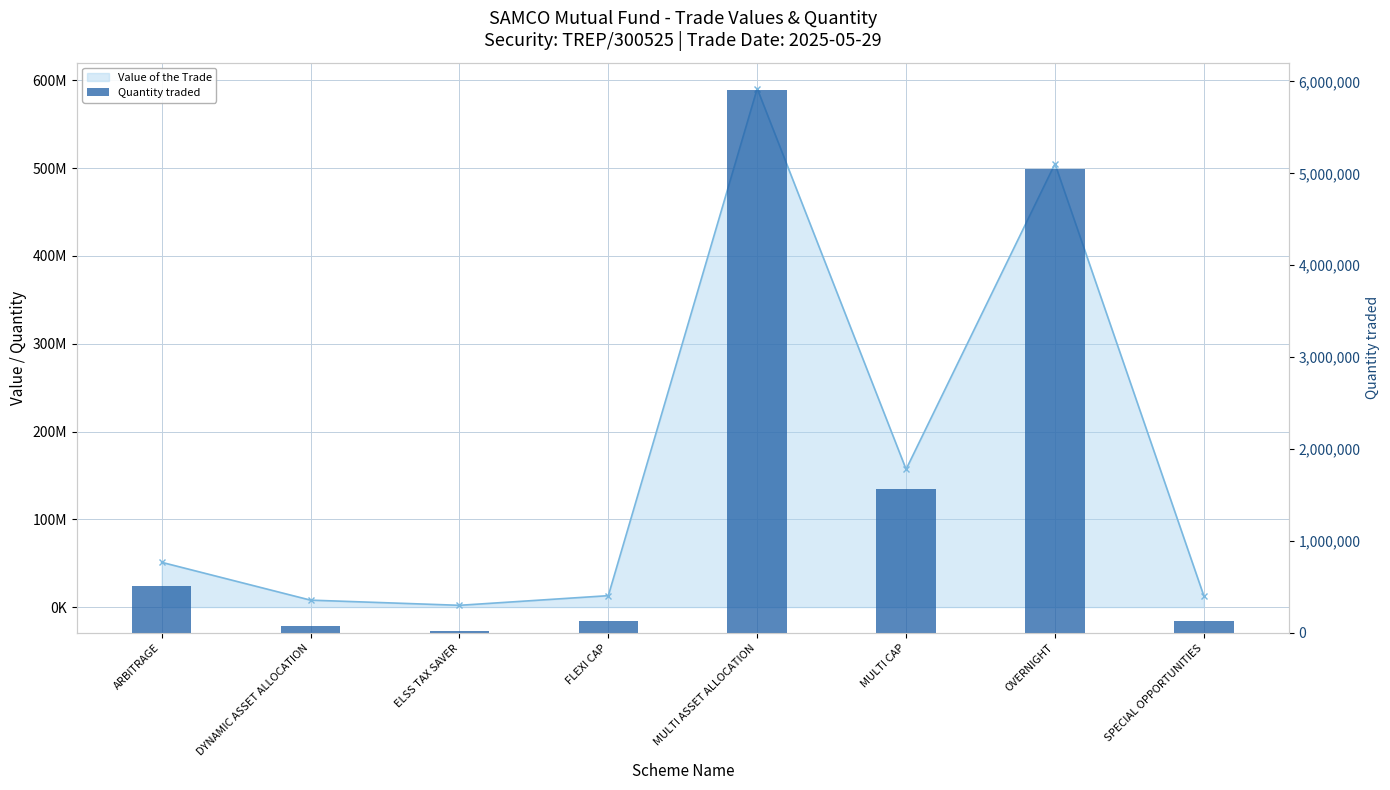

Which label corresponds to the largest value in the chart?

MULTI ASSET ALLOCATION